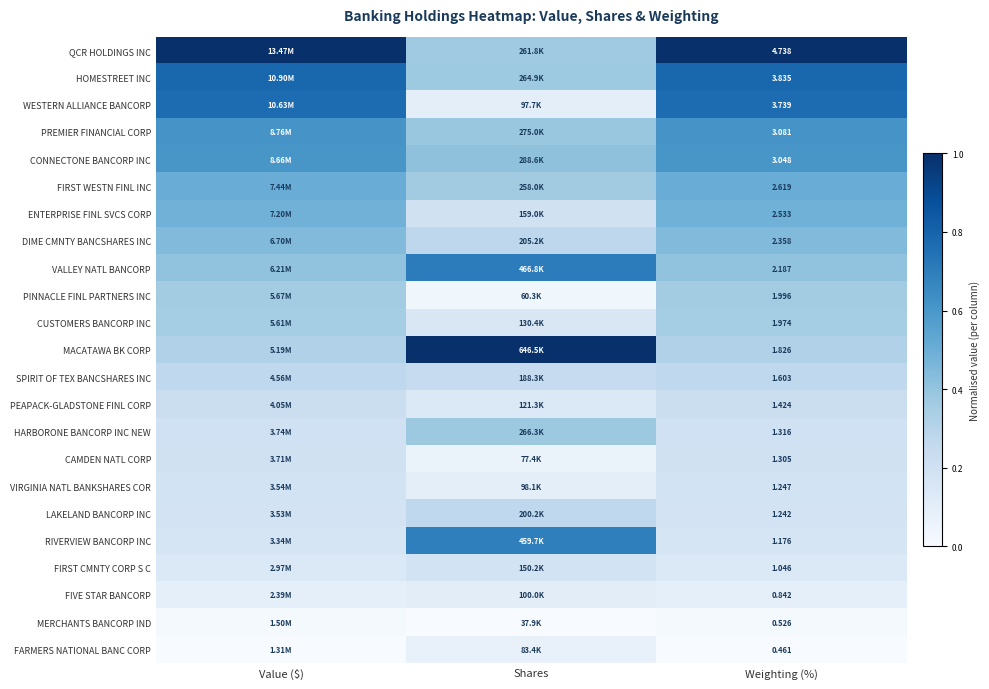

Rank the series at Weighting (%) from lowest to highest value.

FARMERS NATIONAL BANC CORP, MERCHANTS BANCORP IND, FIVE STAR BANCORP, FIRST CMNTY CORP S C, RIVERVIEW BANCORP INC, LAKELAND BANCORP INC, VIRGINIA NATL BANKSHARES COR, CAMDEN NATL CORP, HARBORONE BANCORP INC NEW, PEAPACK-GLADSTONE FINL CORP, SPIRIT OF TEX BANCSHARES INC, MACATAWA BK CORP, CUSTOMERS BANCORP INC, PINNACLE FINL PARTNERS INC, VALLEY NATL BANCORP, DIME CMNTY BANCSHARES INC, ENTERPRISE FINL SVCS CORP, FIRST WESTN FINL INC, CONNECTONE BANCORP INC, PREMIER FINANCIAL CORP, WESTERN ALLIANCE BANCORP, HOMESTREET INC, QCR HOLDINGS INC